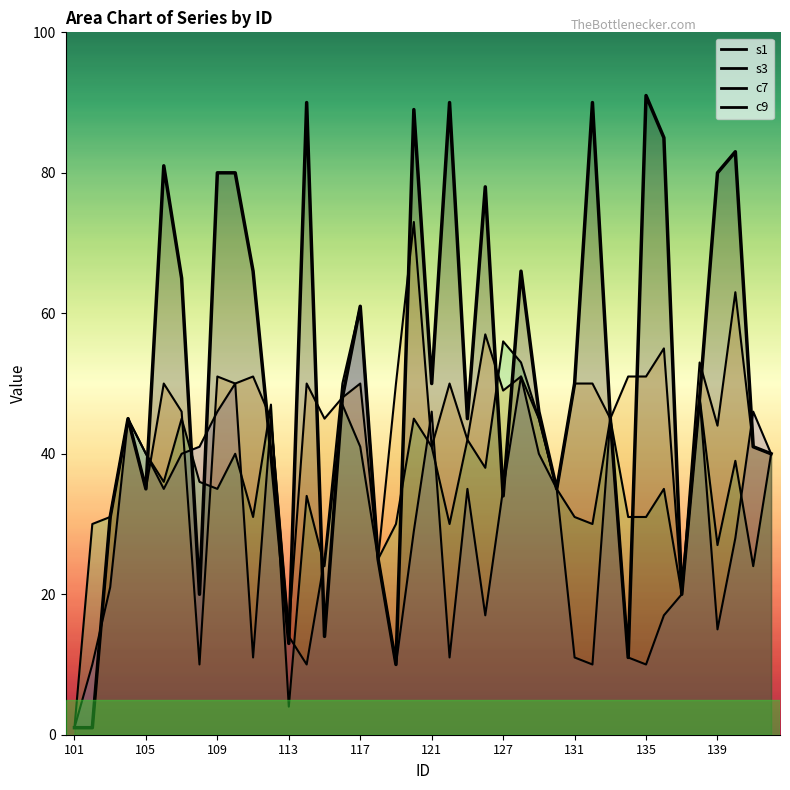

Rank the series at 118 from highest to lowest value.

s1, s3, c7, c9